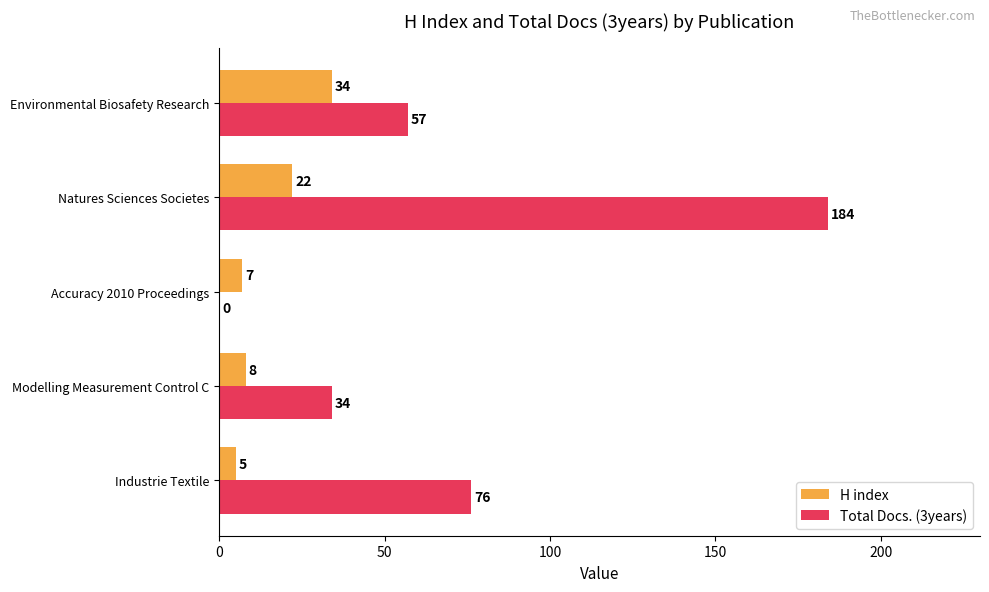

Which series has the largest total across all categories?

Total Docs. (3years)